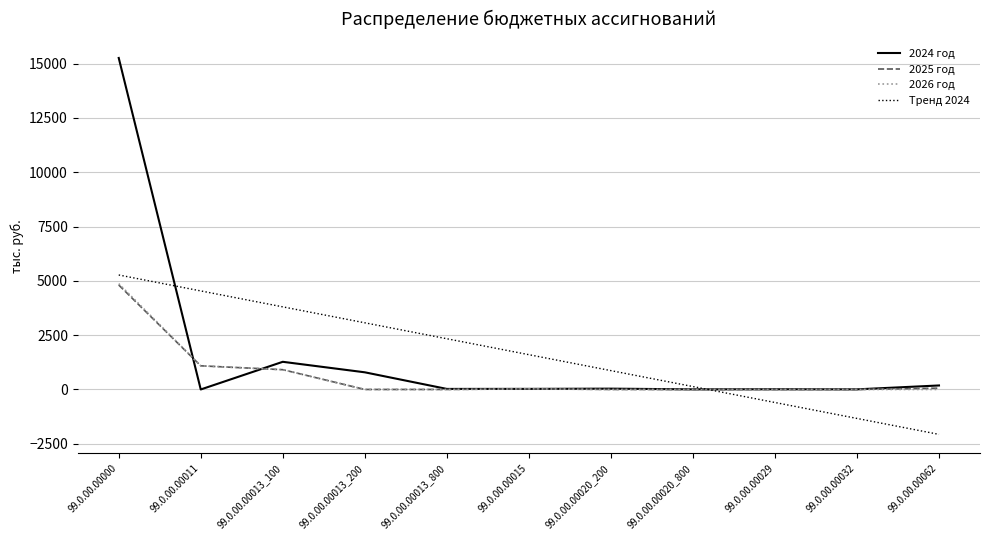

At how many categories does at least one series exceed 6695?

1